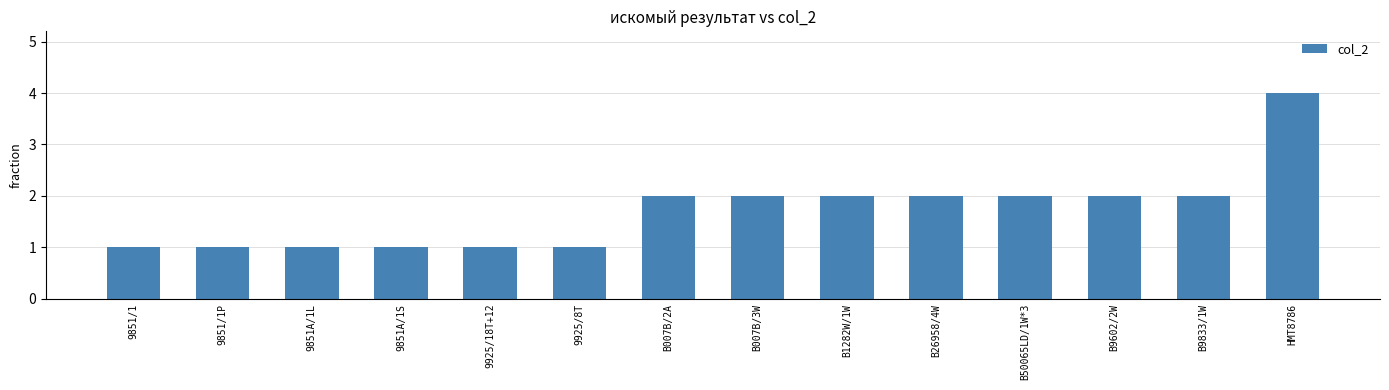

What is the difference between the maximum and minimum values?

3